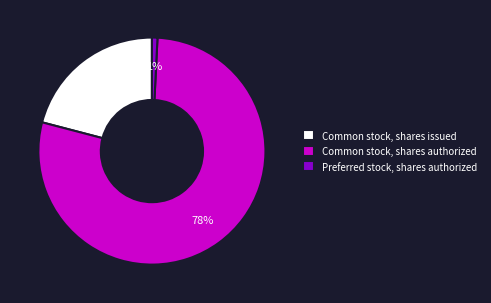

How many slices are in this pie chart?

3